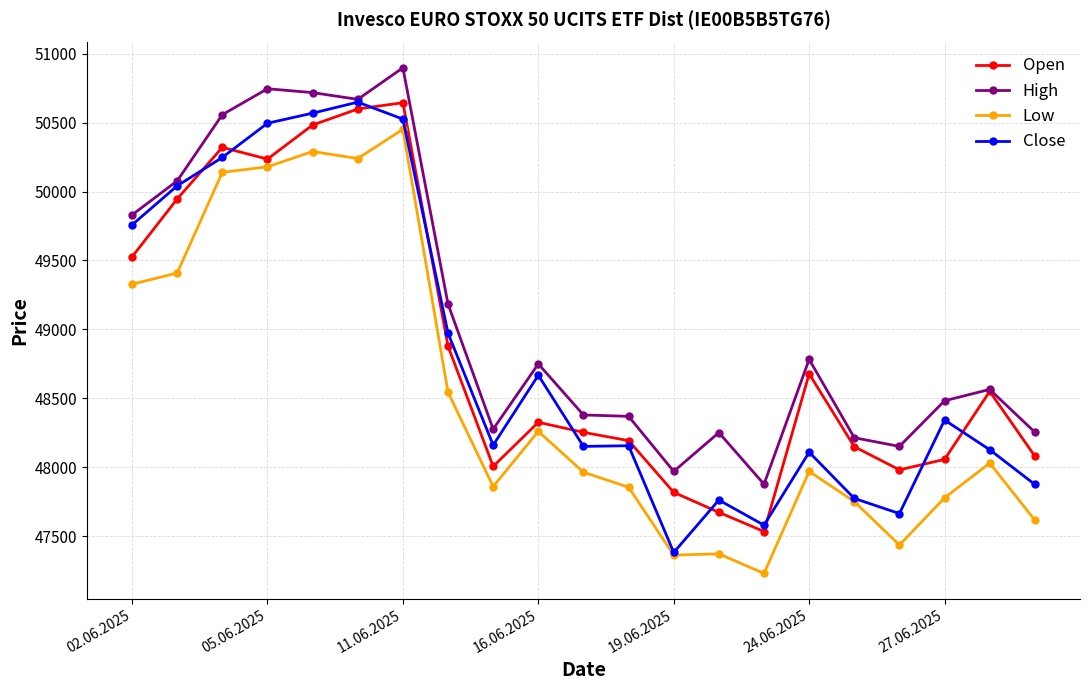

Which series has the largest total across all categories?

High